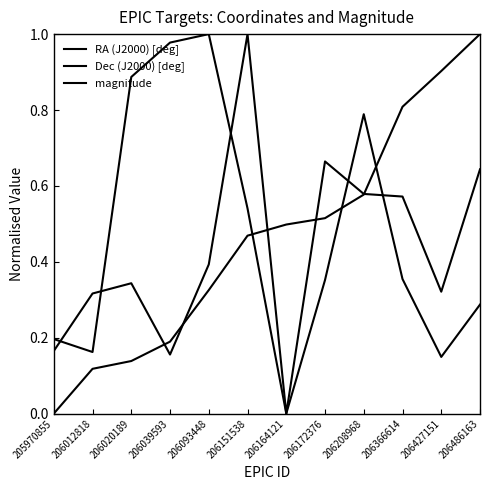

Does the chart have visible grid lines?

No